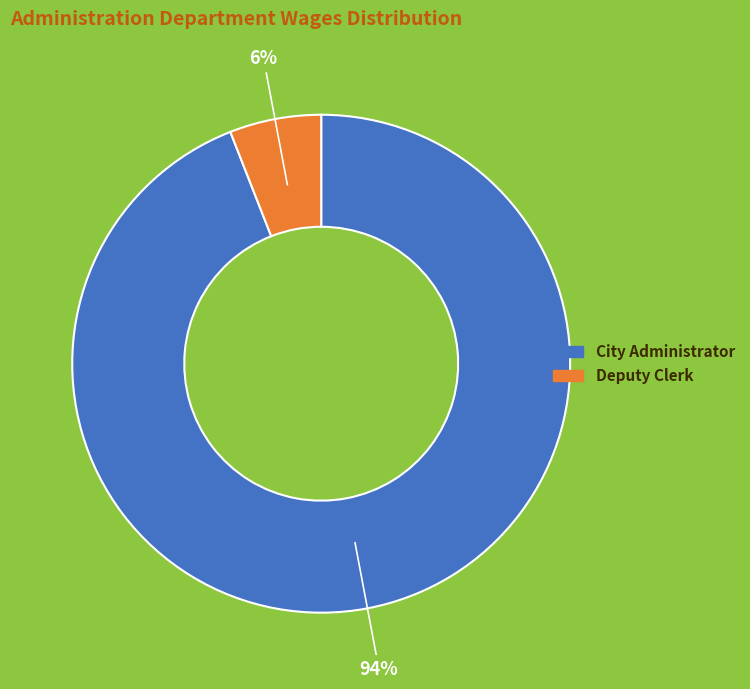

Approximately how many times larger is the value at Deputy Clerk compared to City Administrator?

0.1